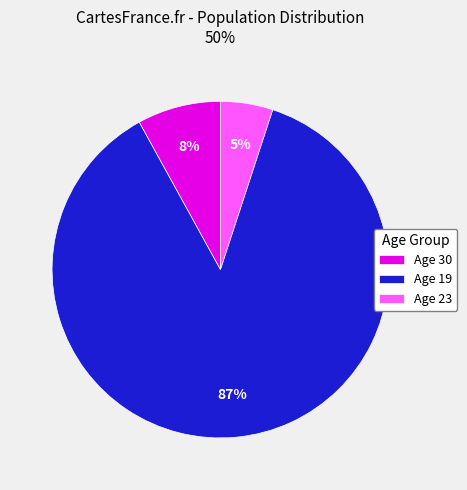

How many segments does this pie chart have?

3